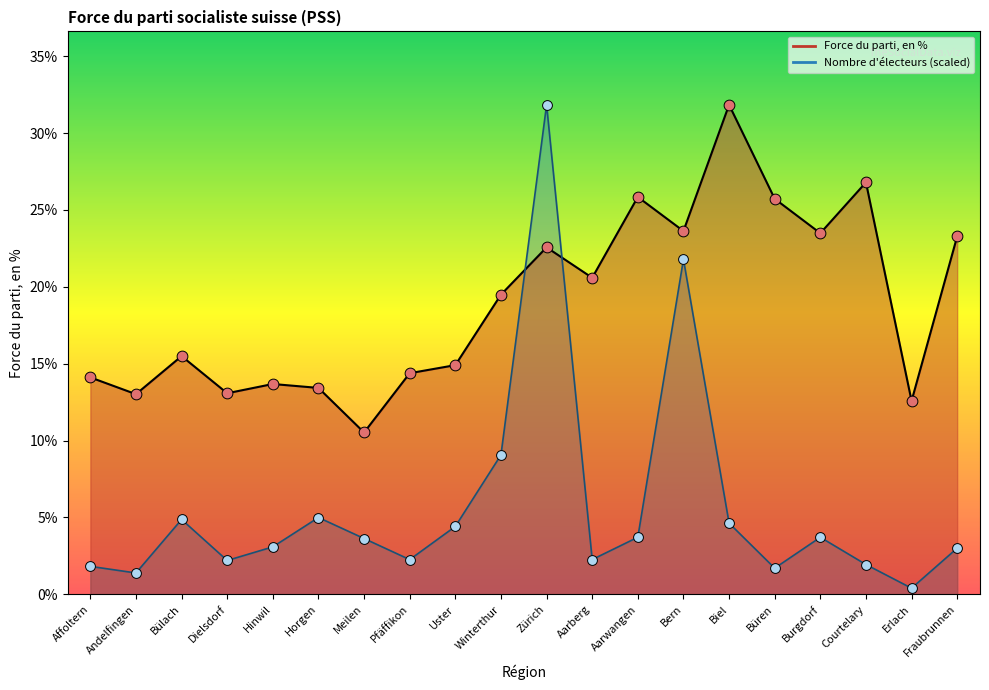

At how many categories does at least one series exceed 6?

20